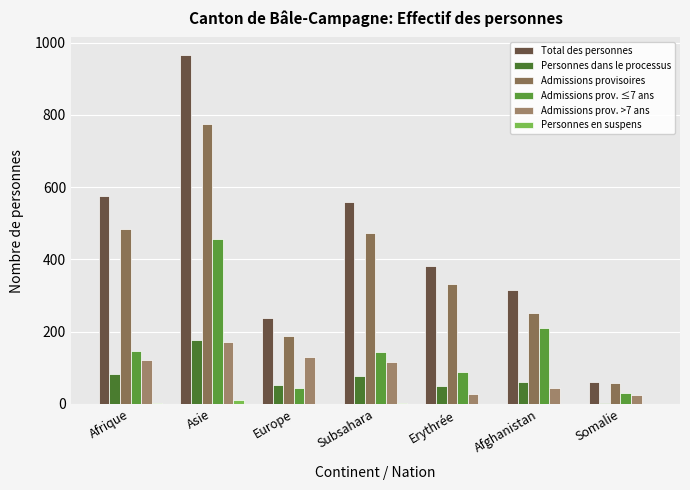

Between Erythrée and Afrique, which is larger?

Afrique